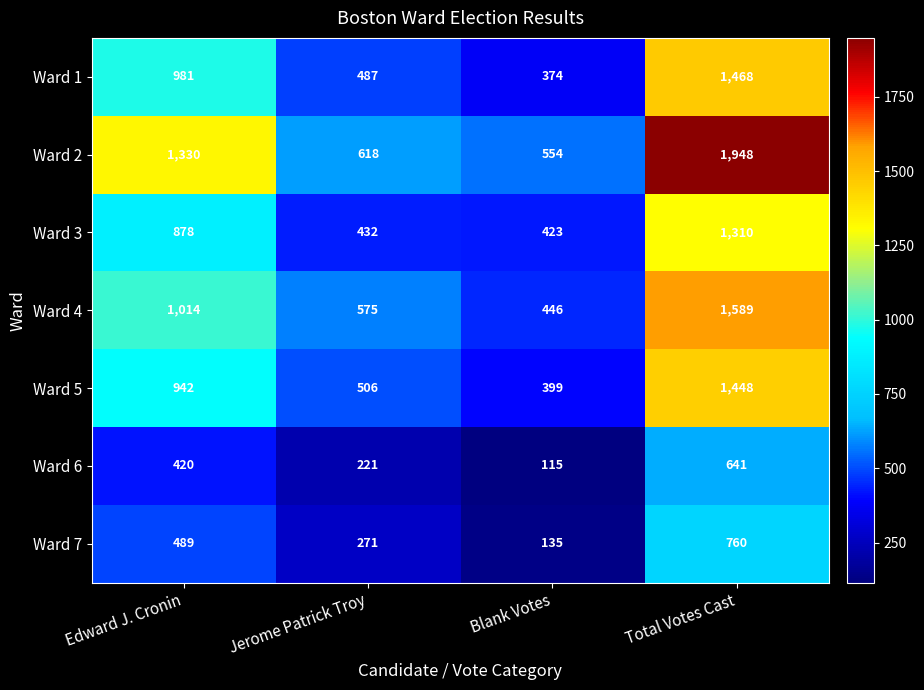

What is the highest value of the Ward 5 series?

1448